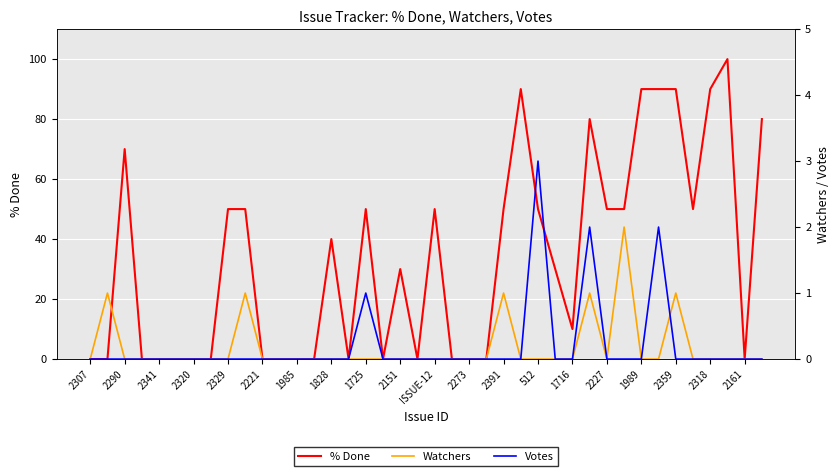

What is the difference between the second highest and second lowest values in the Votes series?

2